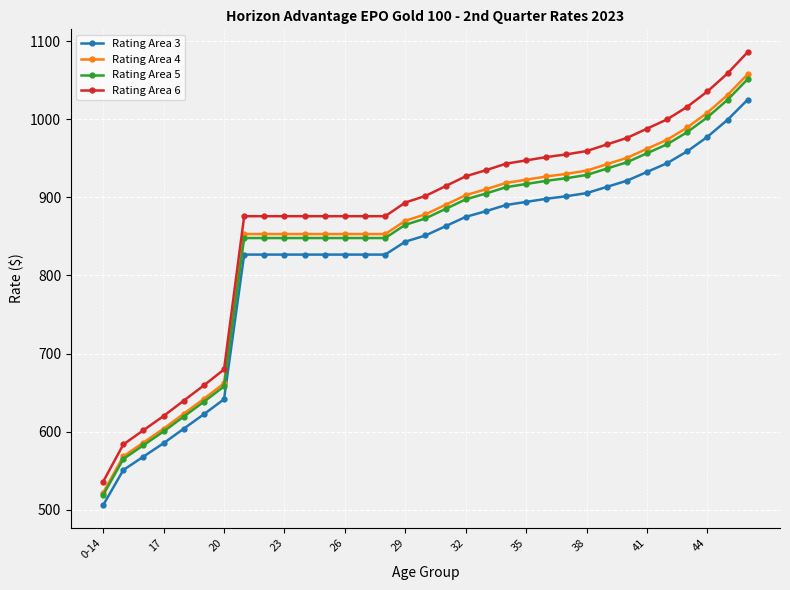

True or false: Rating Area 6 and Rating Area 4 cross at least once.

False